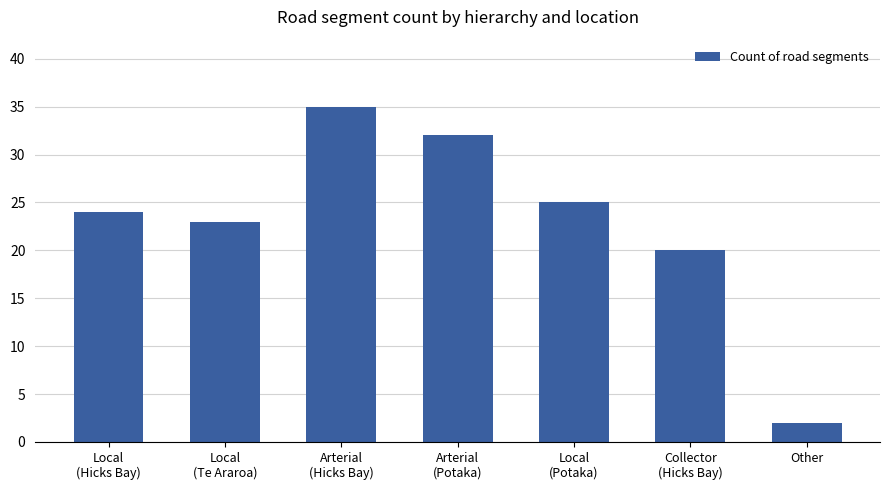

What is the change in value from Collector
(Hicks Bay) to Other?

-18